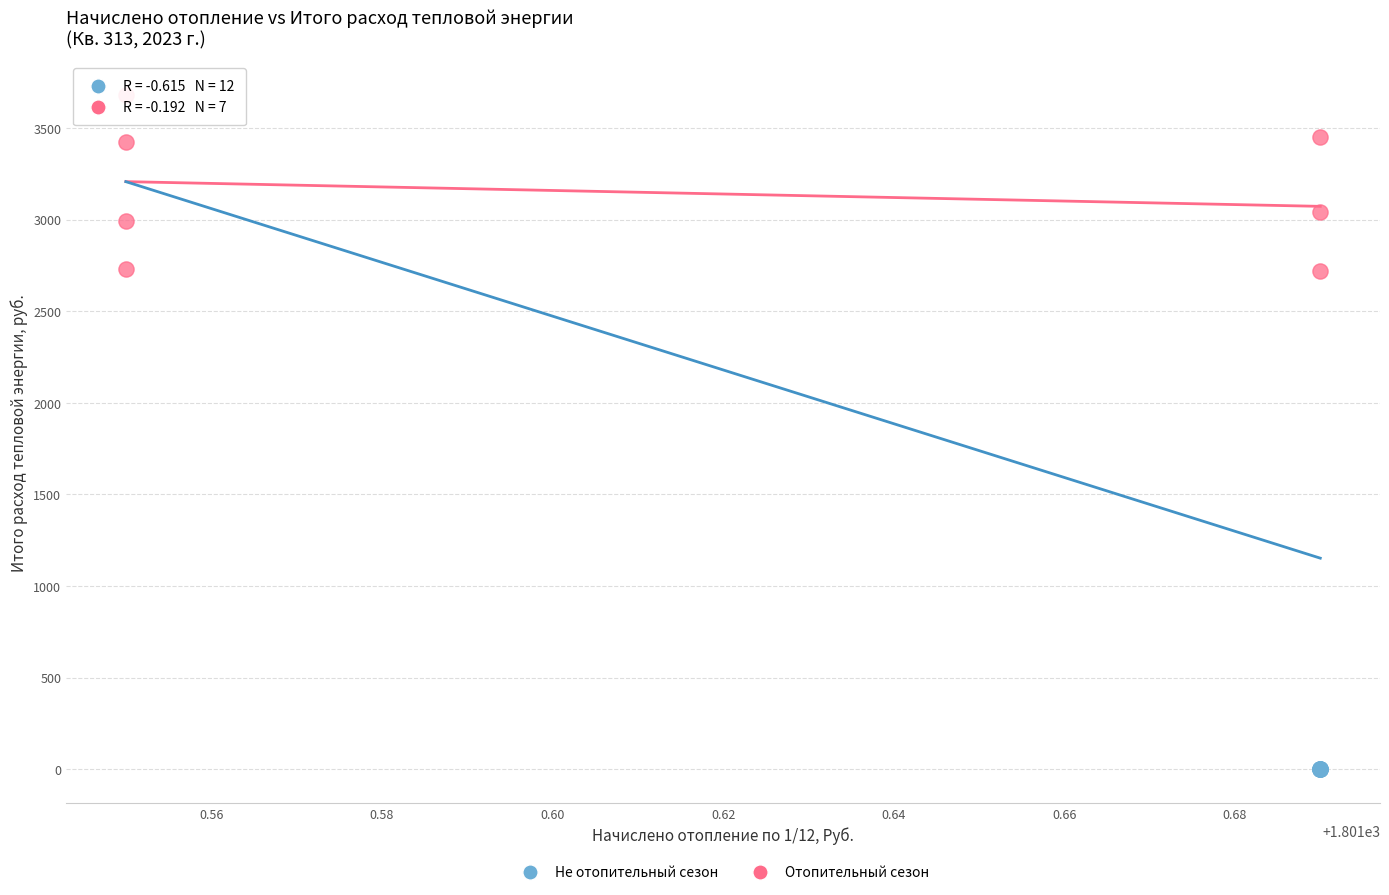

Which series contains the highest Y value?

Отопительный сезон